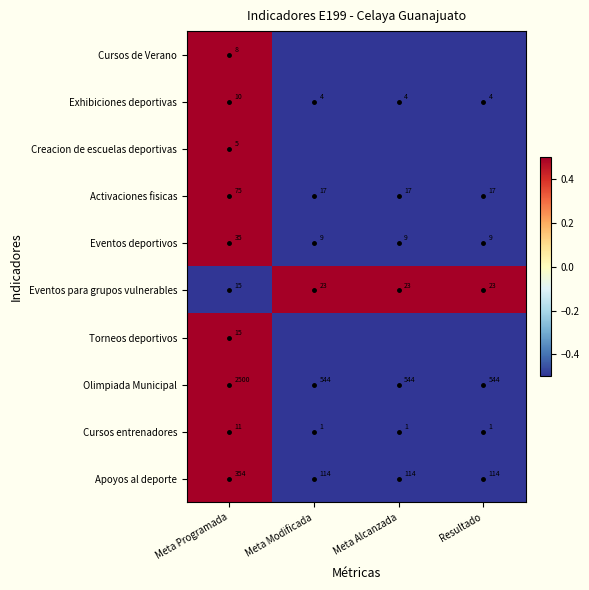

The value of Apoyos al deporte at Resultado is -0.5. True or false?

True